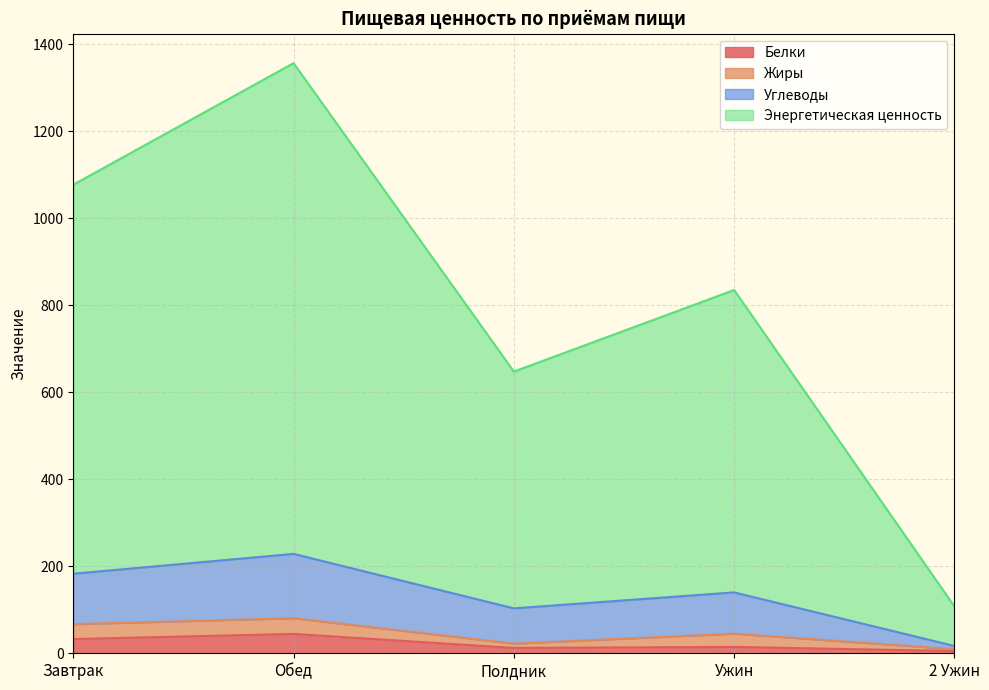

At which category is the sum across all series the highest?

Обед